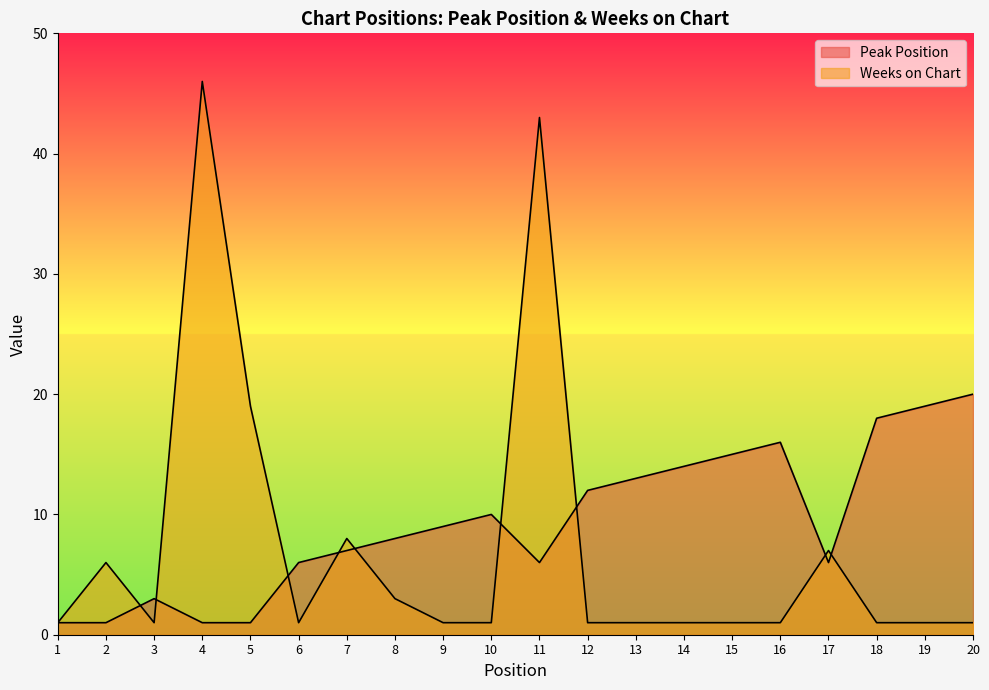

What is the sum of all Weeks on Chart values?

145